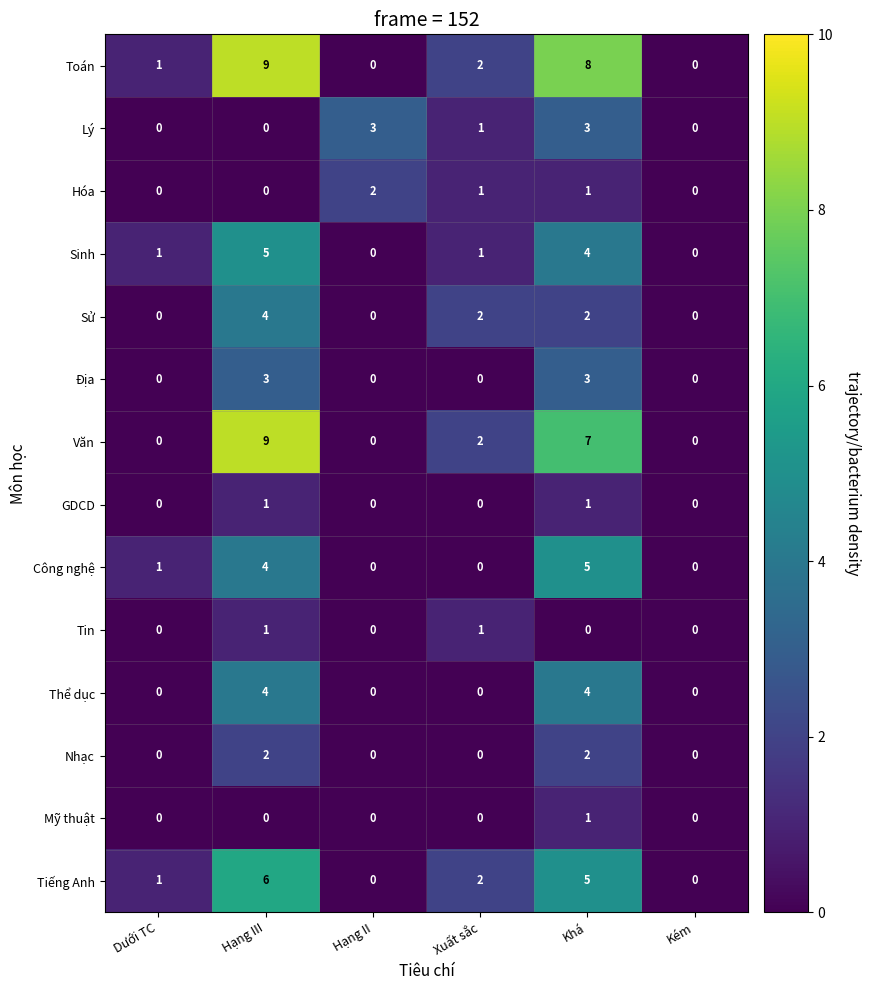

The value of Sinh at Dưới TC is 1. True or false?

True